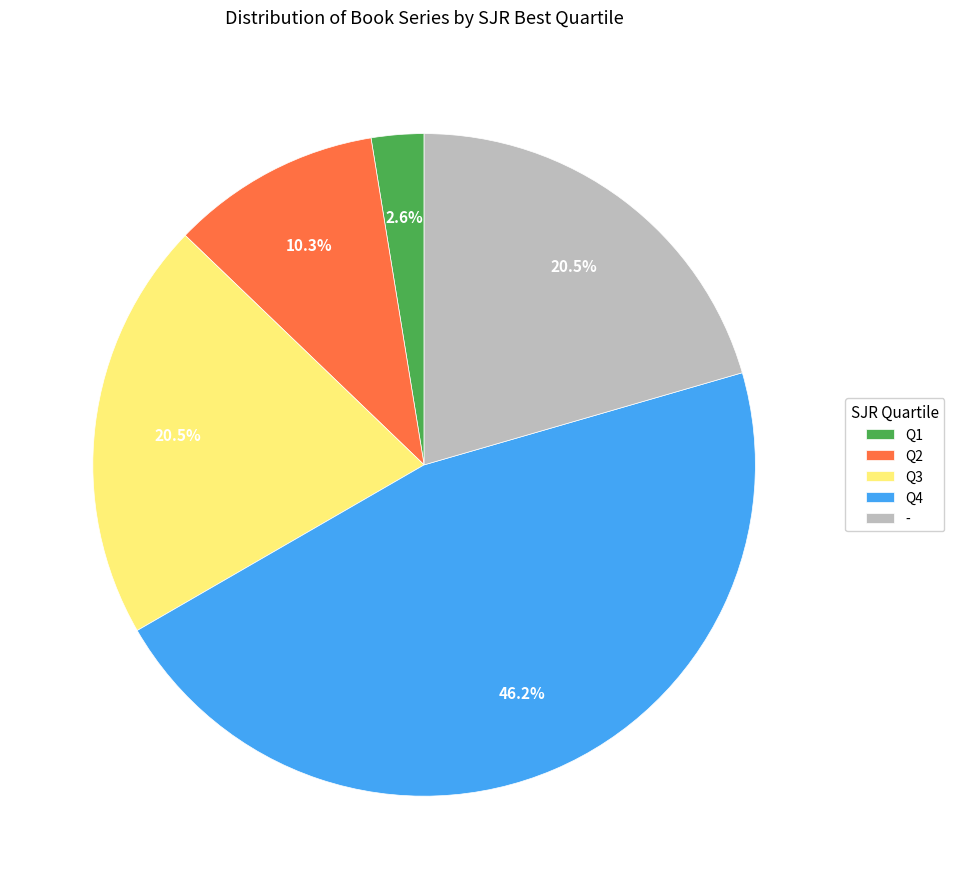

To the nearest percent, what is the difference between the largest and smallest slice percentages?

44%